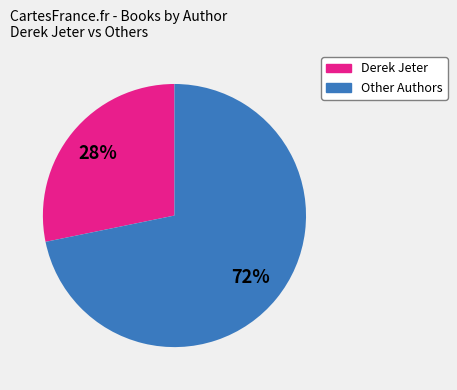

Is there a majority slice in this chart?

Yes